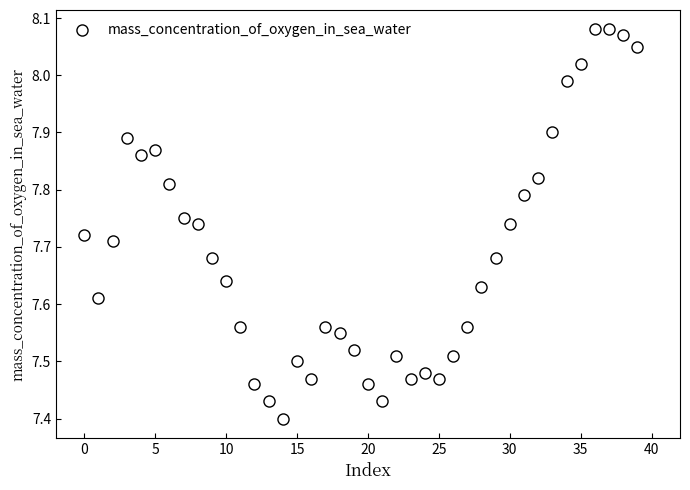

What is the range of Y values (max minus min)?

0.7